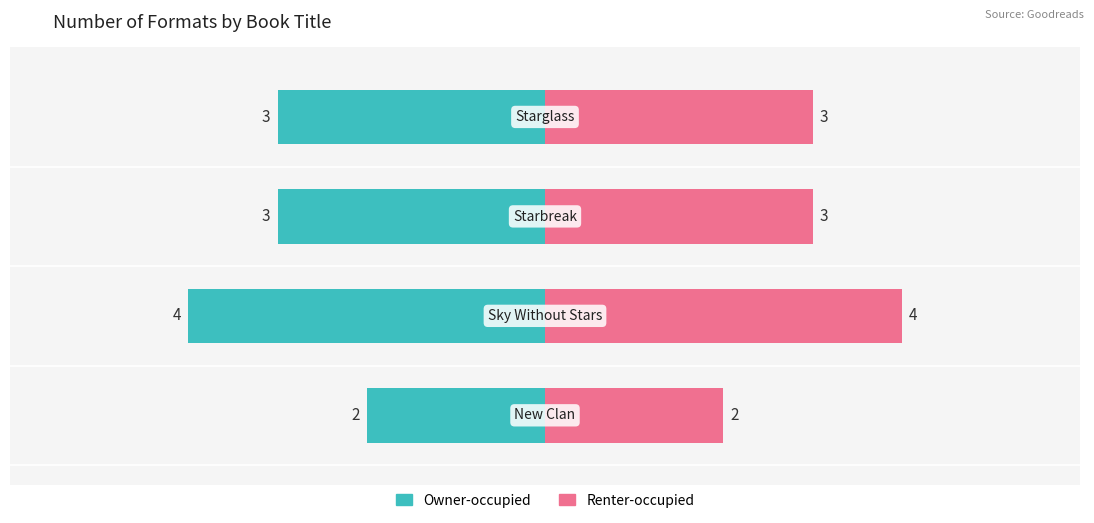

What are all the series names shown in the legend?

Owner-occupied, Renter-occupied